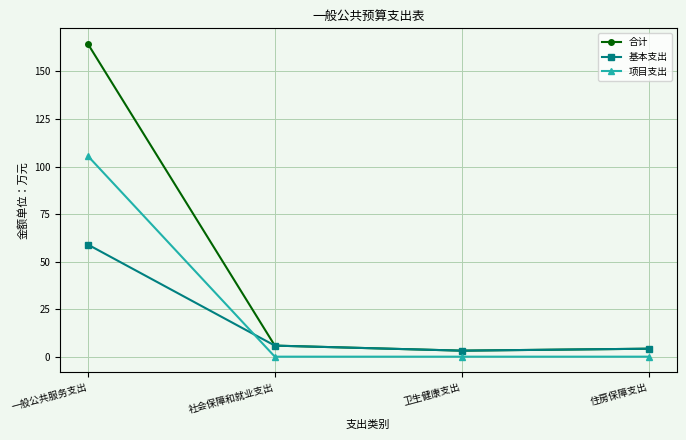

Which series has the largest total across all categories?

合计